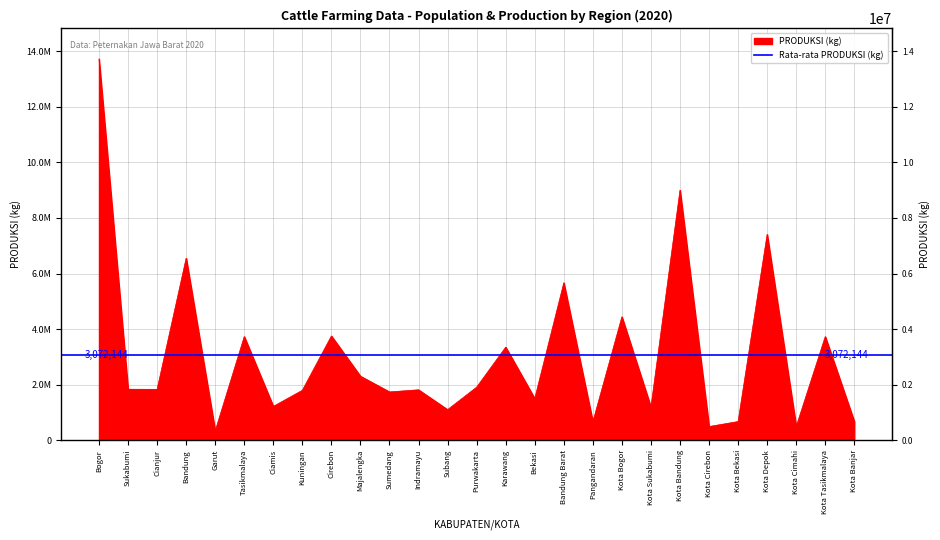

Between Kota Depok and Kota Sukabumi, which is larger?

Kota Depok